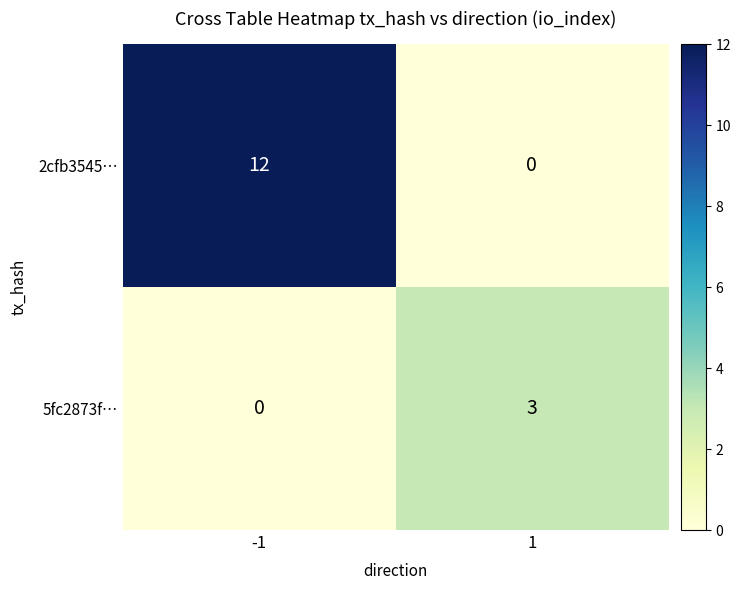

True or false: 5fc2873f… has a value of 0 at -1.

True